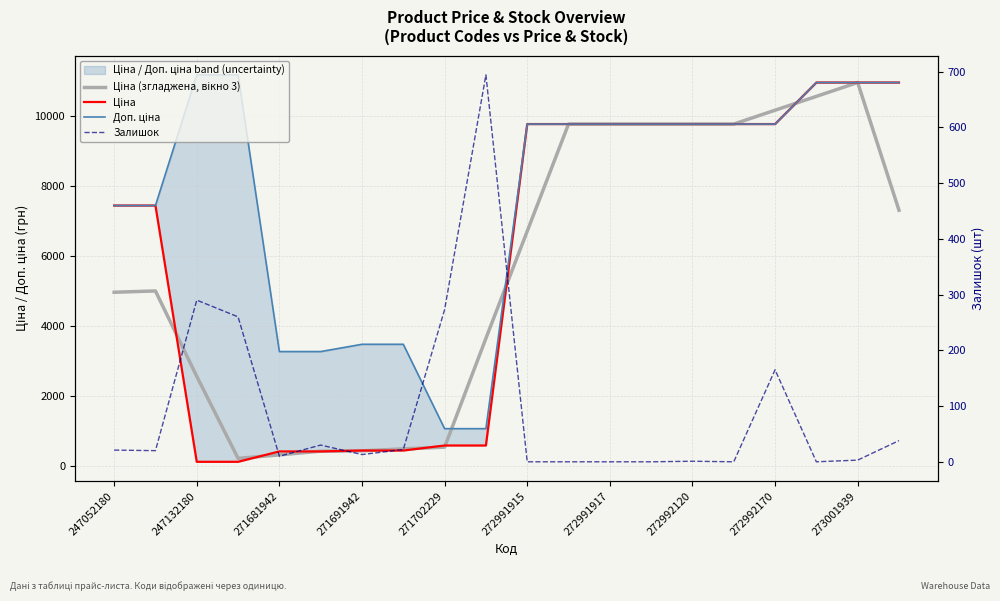

How many lines are shown in the chart?

4